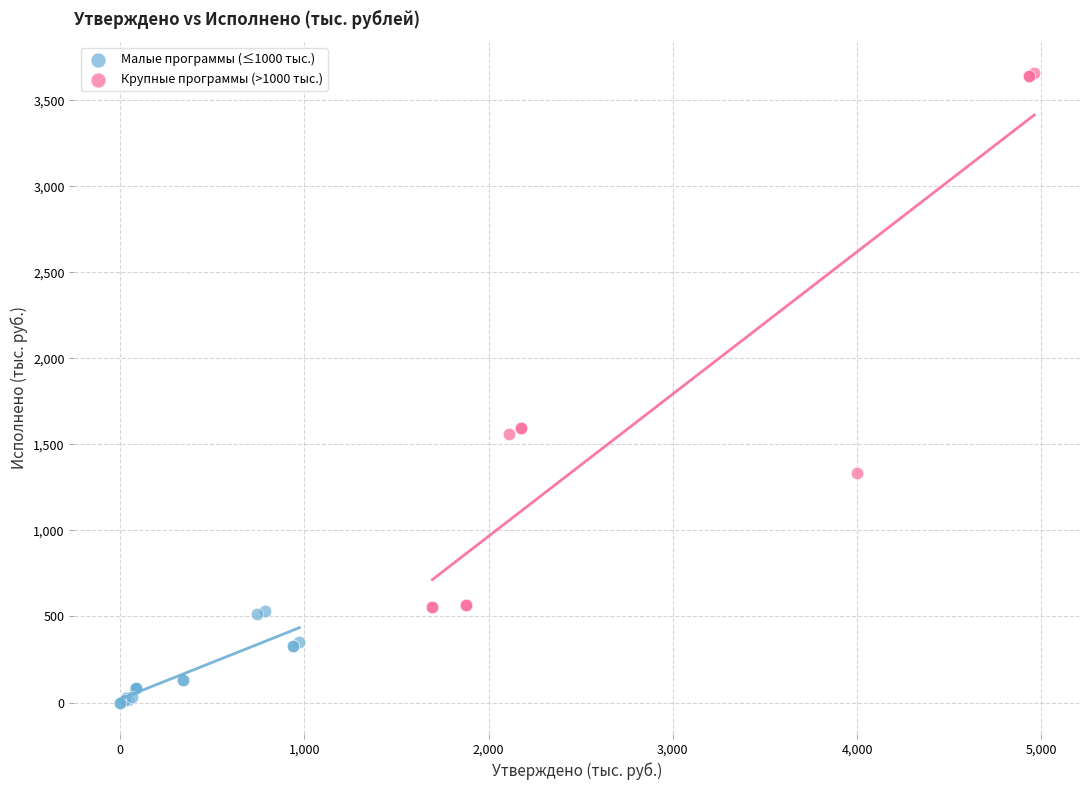

Which series has the largest Y range (max minus min)?

Крупные программы (>1000 тыс.)